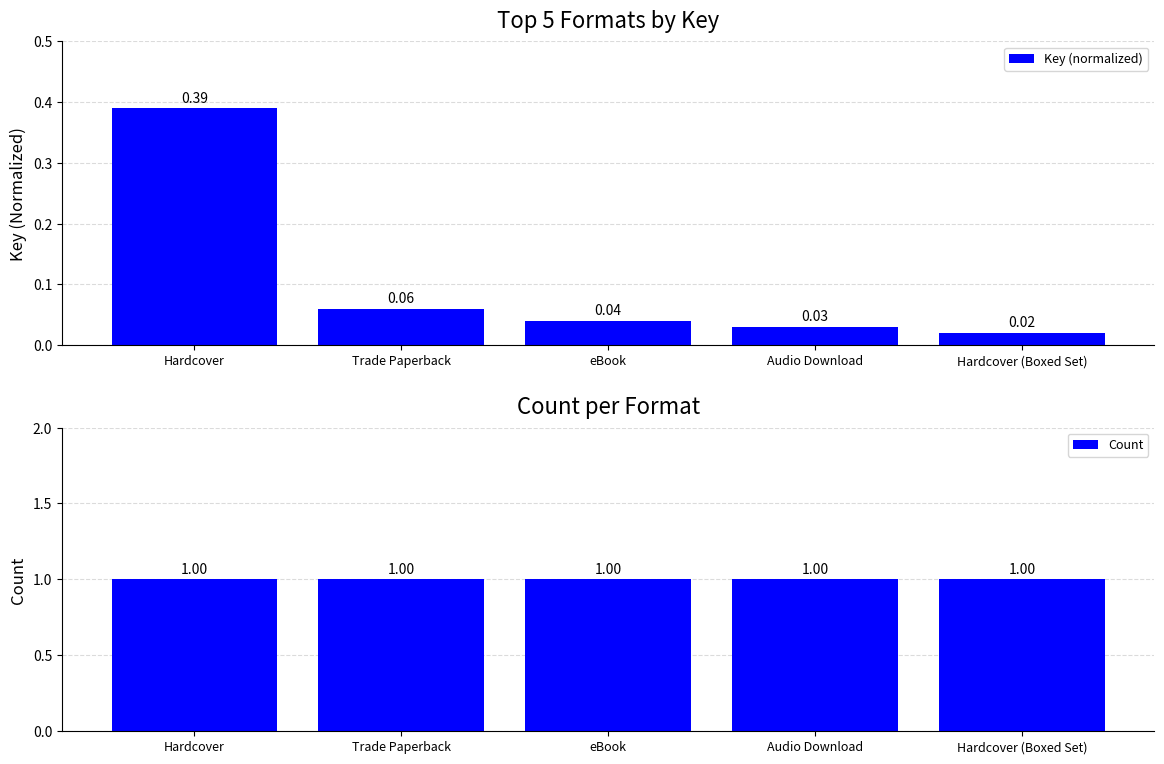

Reading right to left, list all the values displayed in this chart.

Key (normalized): 0.0	0.0	0.0	0.1	0.4
Count: 1.0	1.0	1.0	1.0	1.0